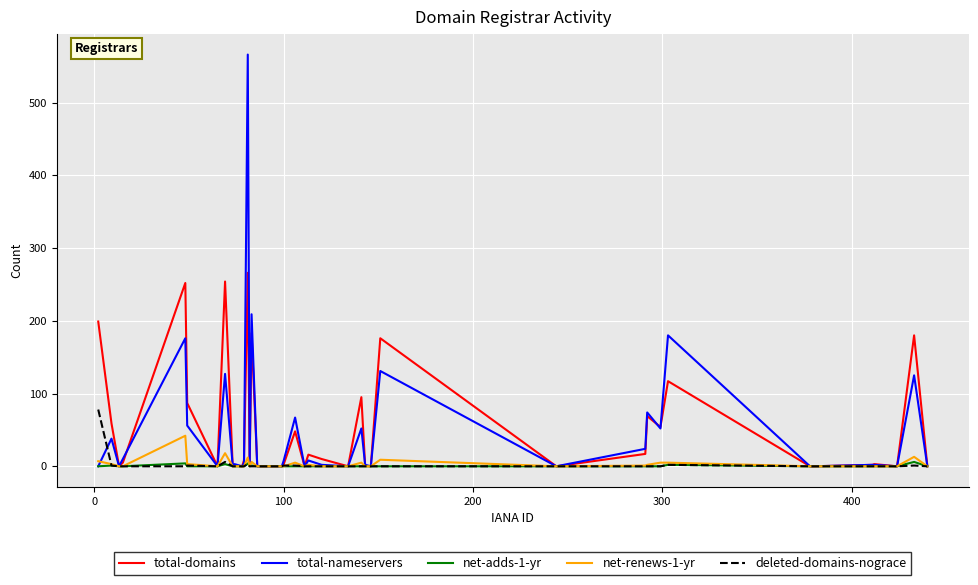

List the series in order of their peak value, lowest first.

net-adds-1-yr, net-renews-1-yr, deleted-domains-nograce, total-domains, total-nameservers